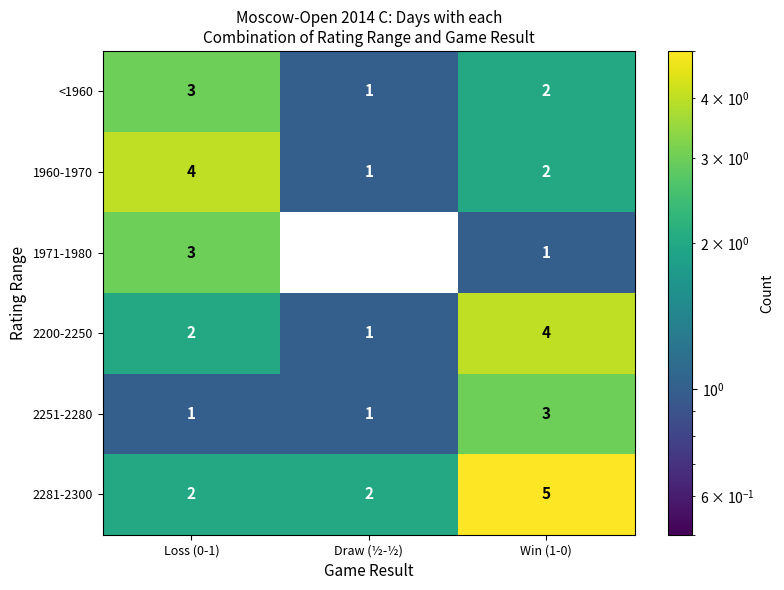

Which series changed the most between Loss (0-1) and Win (1-0)?

2281-2300